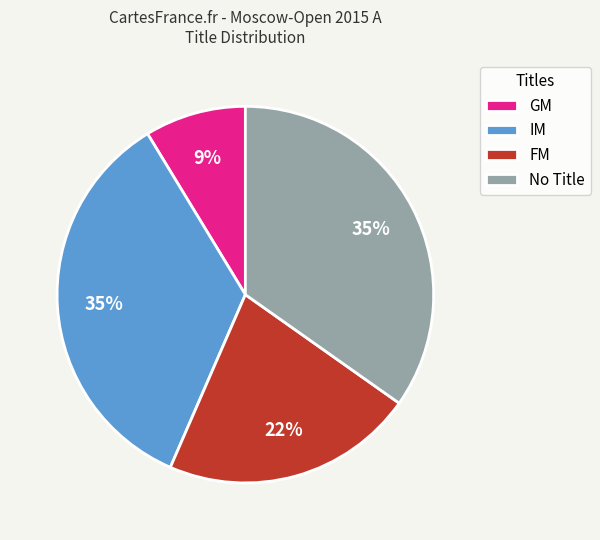

Between FM and IM, which is larger?

IM